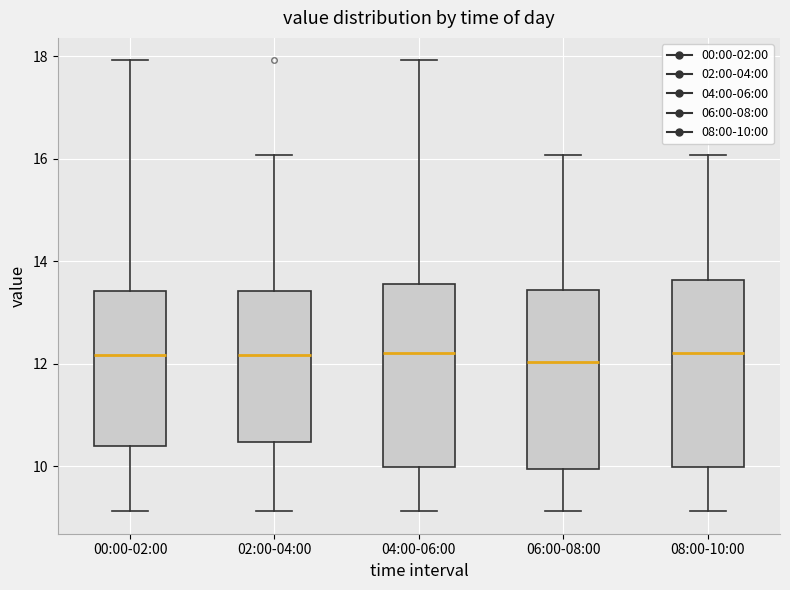

Reading left to right, transcribe this box plot: for each box, give where its median line is, the range the box spans, and where its two whiskers end, as read against the y-axis. The values are not printed on the chart, so give them approximately, as read against the axis.

00:00-02:00: median 12.2, box 10.4 to 13.4, whiskers 9.2 to 18.0
02:00-04:00: median 12.2, box 10.4 to 13.4, whiskers 9.2 to 16.0
04:00-06:00: median 12.2, box 10.0 to 13.6, whiskers 9.2 to 18.0
06:00-08:00: median 12.0, box 10.0 to 13.4, whiskers 9.2 to 16.0
08:00-10:00: median 12.2, box 10.0 to 13.6, whiskers 9.2 to 16.0